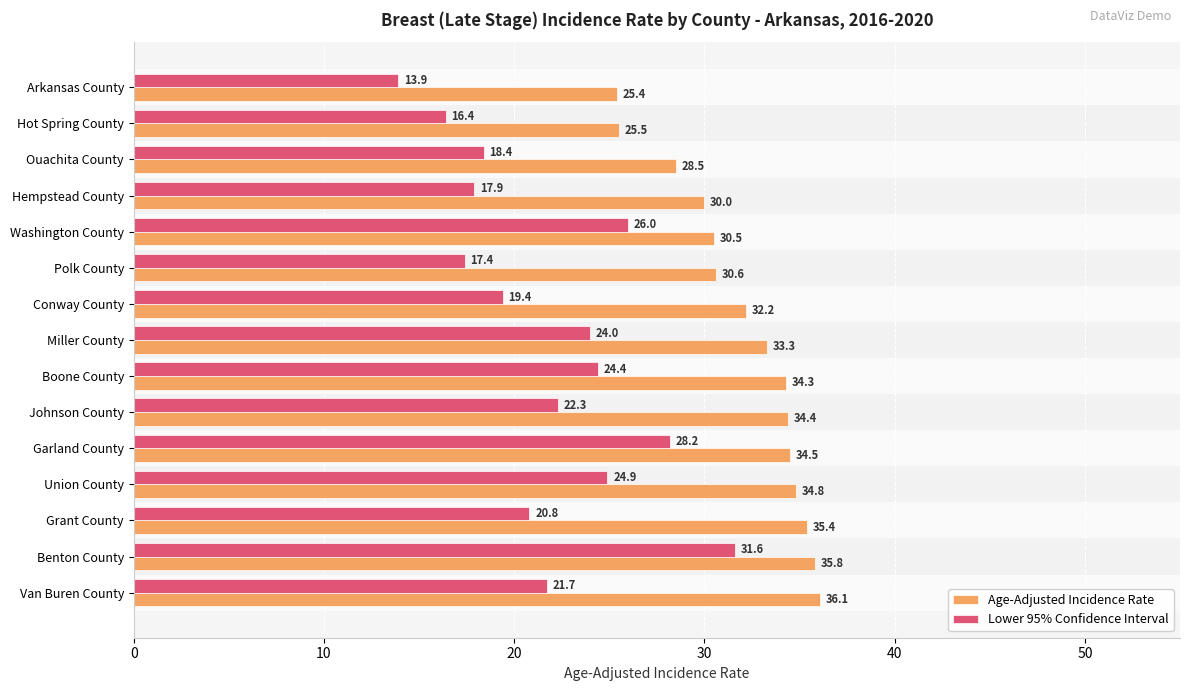

Which series has the widest spread of values?

Lower 95% Confidence Interval